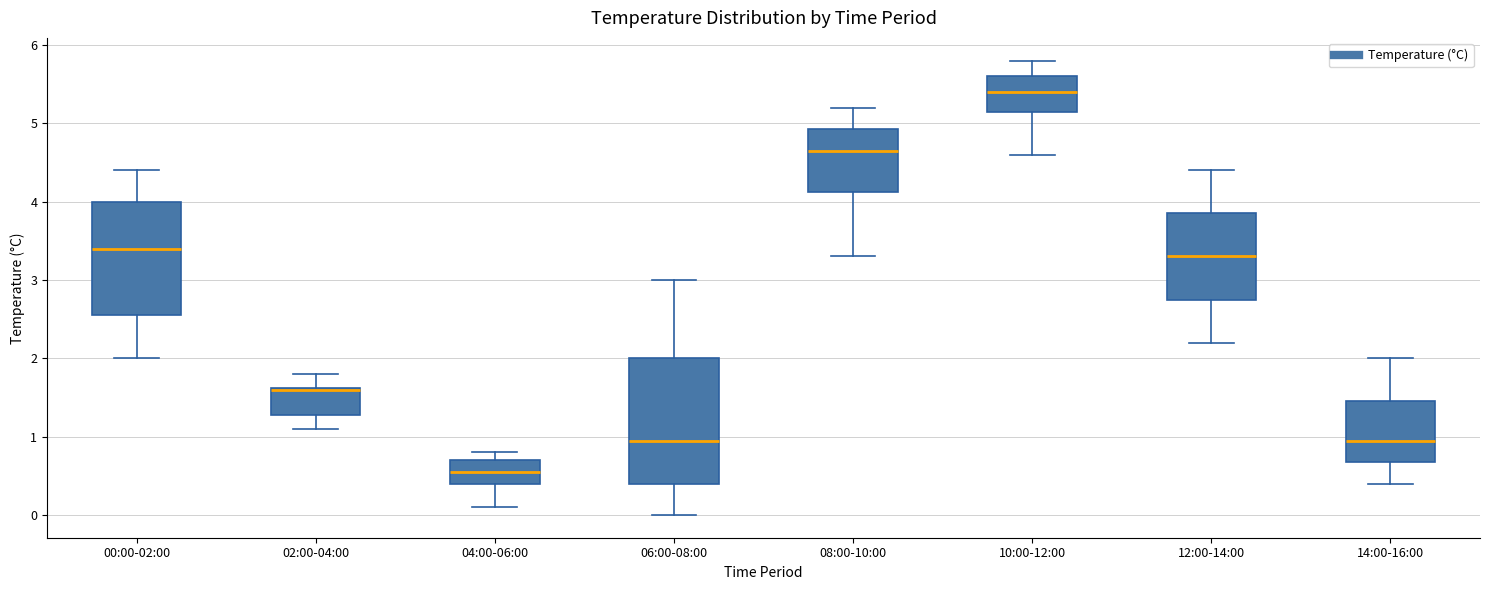

Which box is the tallest, from its lower edge to its upper edge?

06:00-08:00